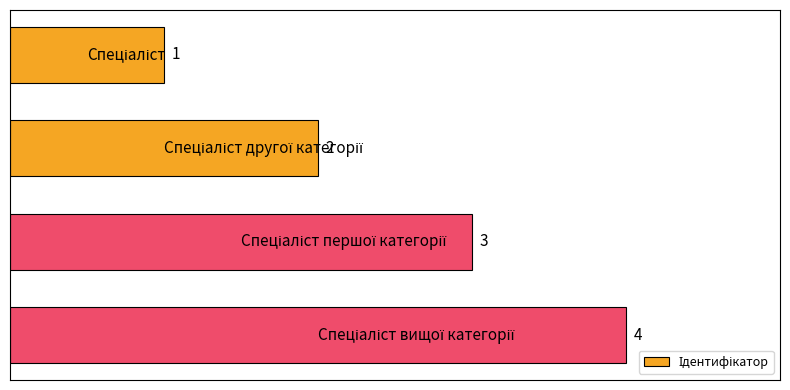

What is the sum of all values?

10